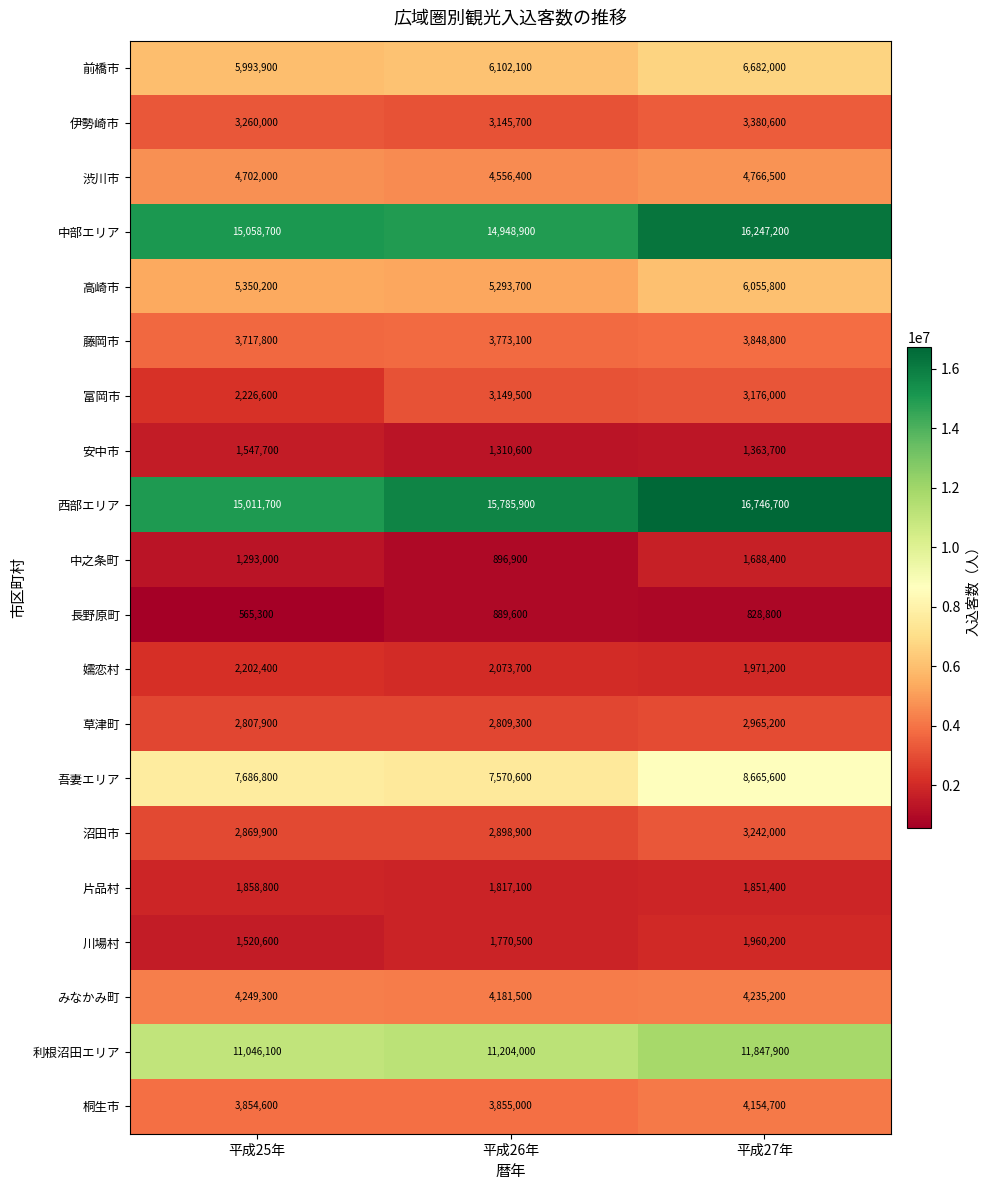

What is the sum of the 渋川市 values at 平成26年 and 平成27年?

9322900